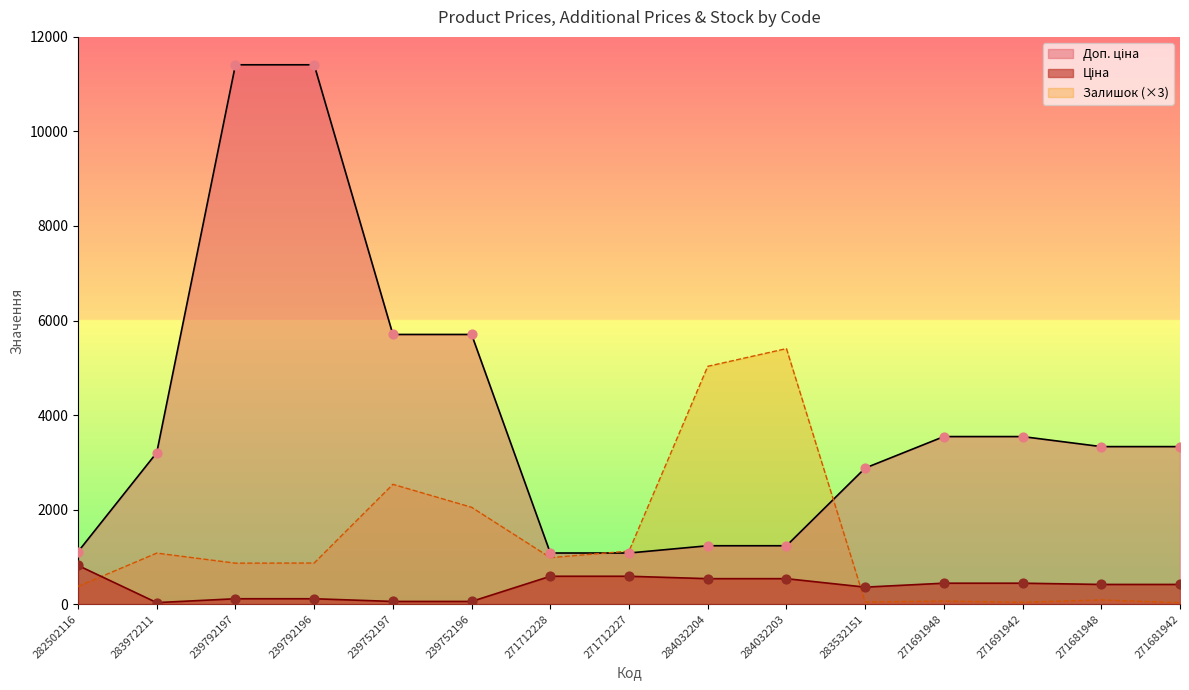

Which series reaches the minimum Y coordinate?

Залишок